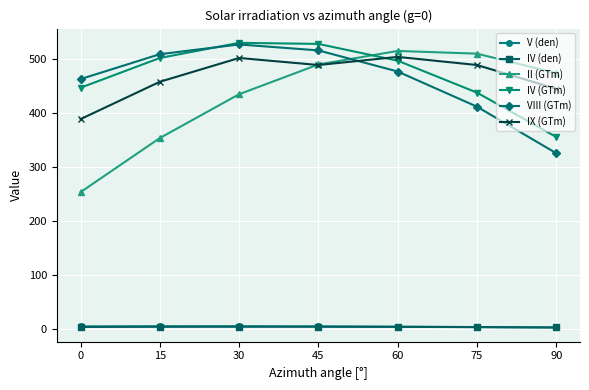

What is the minimum value for VIII (GTm)?

325.0